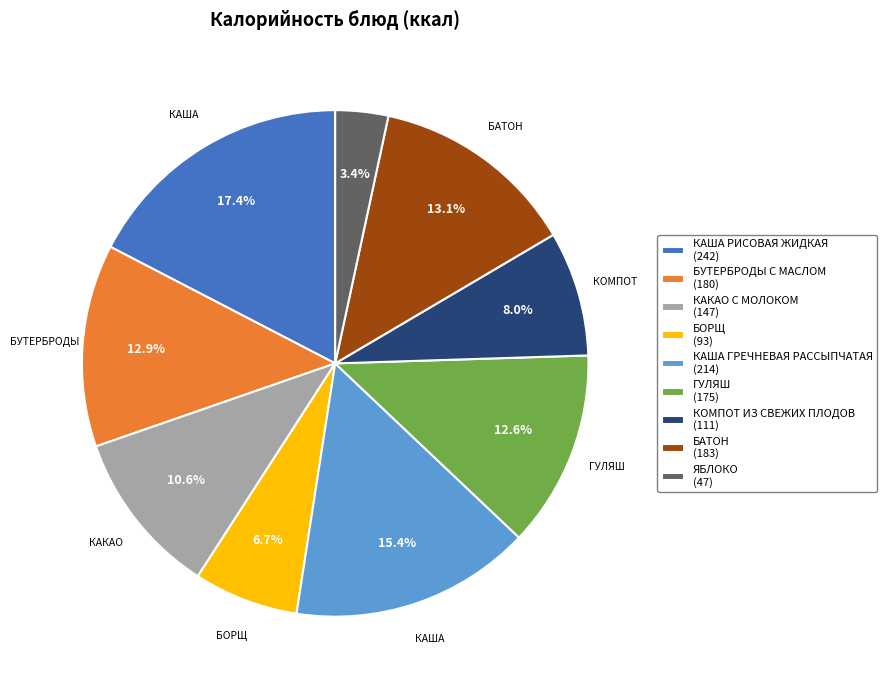

How many segments does this pie chart have?

9